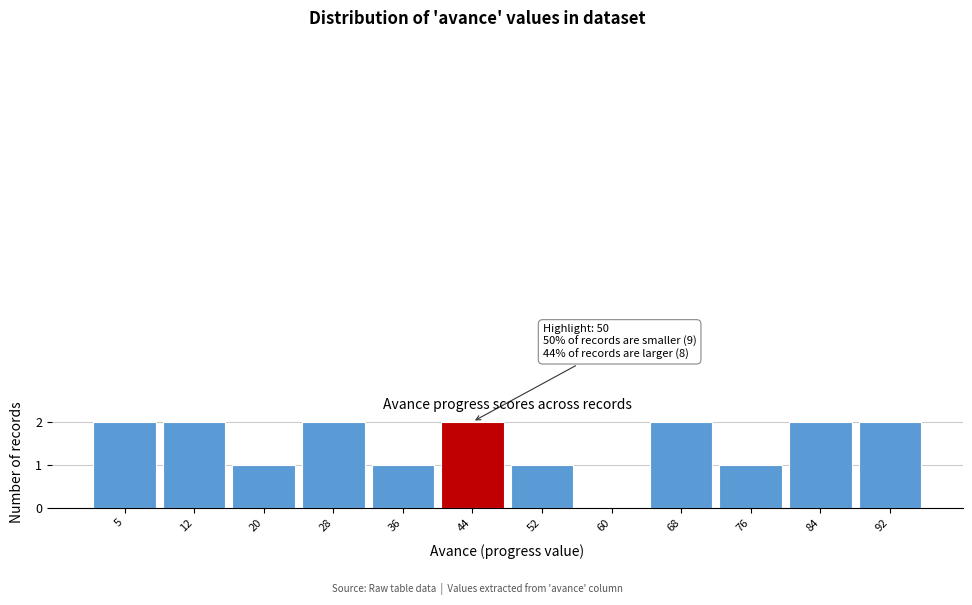

Reading right to left, extract all data points from this chart.

92=2	84=2	76=1	68=2	60=0	52=1	44=2	36=1	28=2	20=1	12=2	5=2